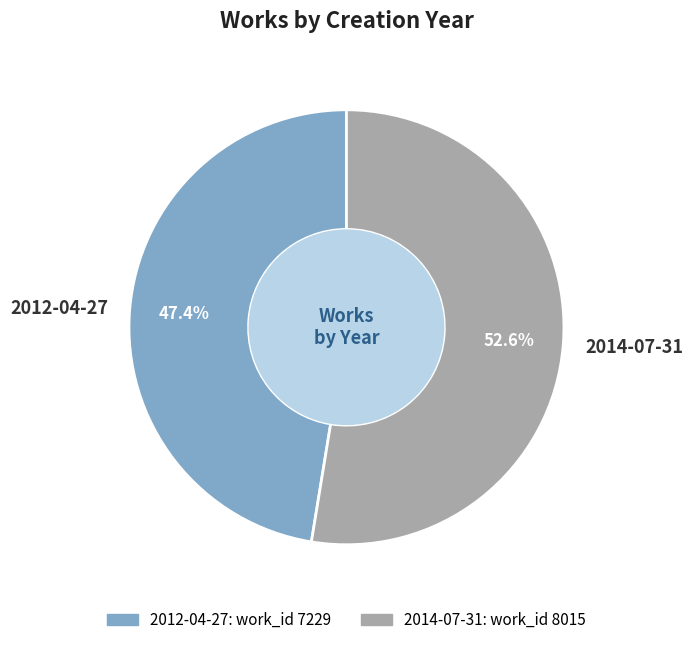

How many segments does this pie chart have?

2